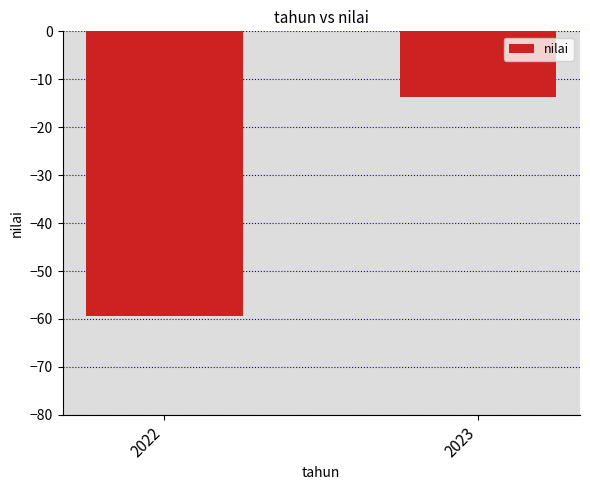

What is the sum of all values?

-73.2